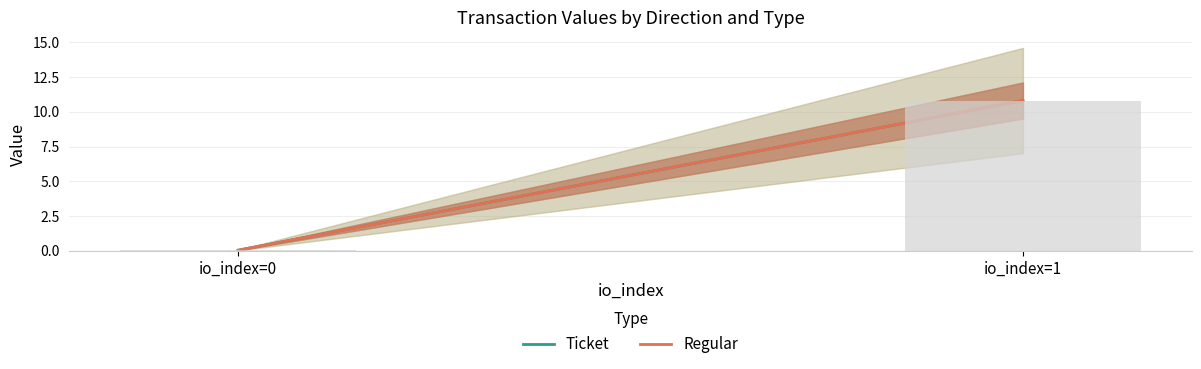

List the labels in order of Ticket value, smallest first.

io_index=0, io_index=1